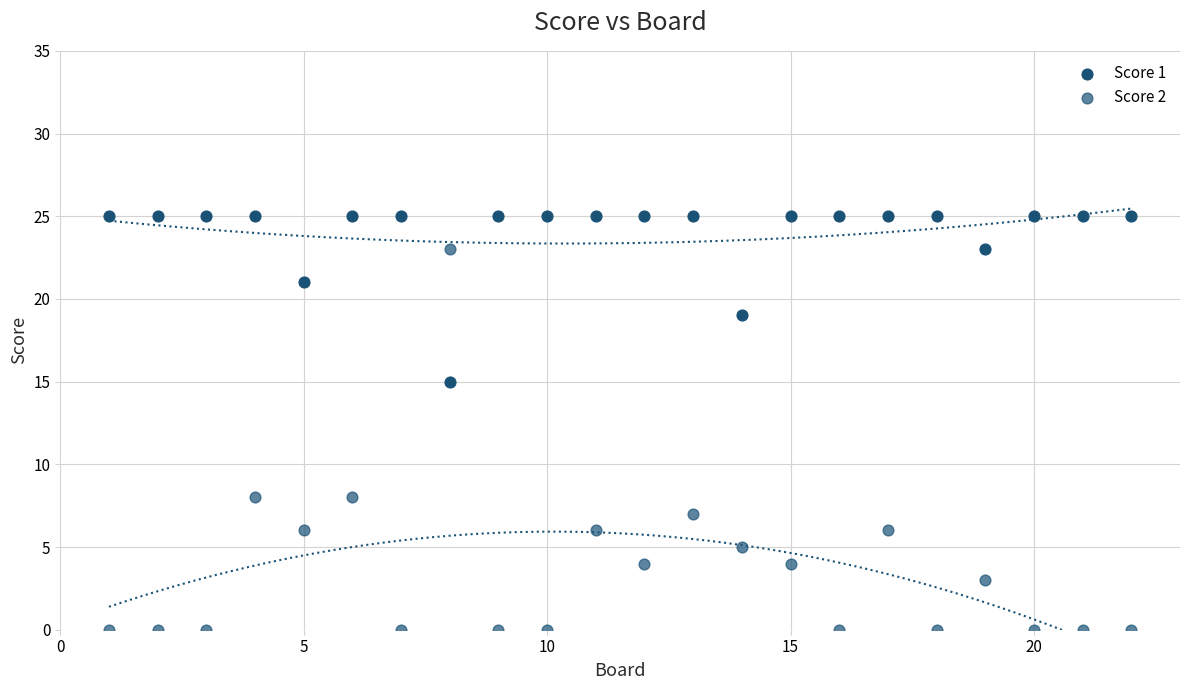

How many data points are displayed?

44